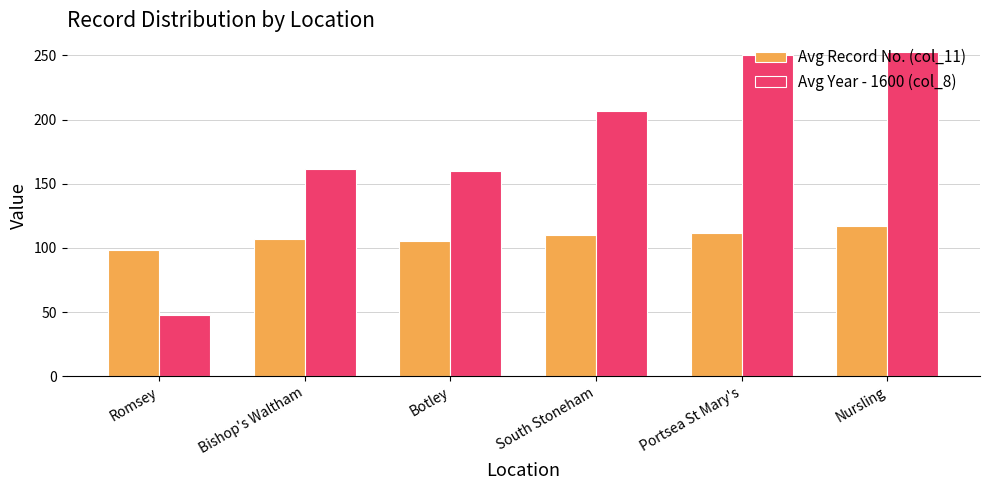

Rank the series at Bishop's Waltham from highest to lowest value.

Avg Year - 1600 (col_8), Avg Record No. (col_11)